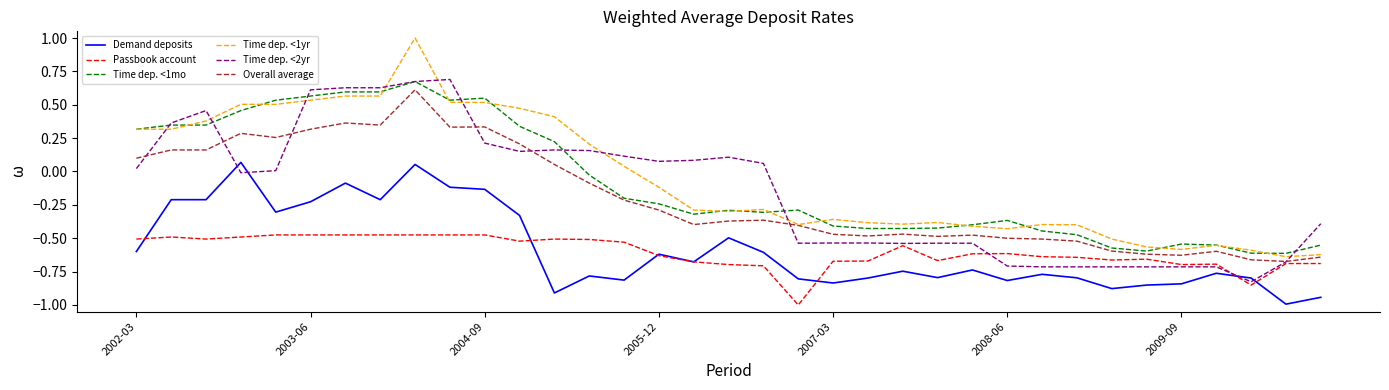

What is the minimum value shown in the chart?

-1.0